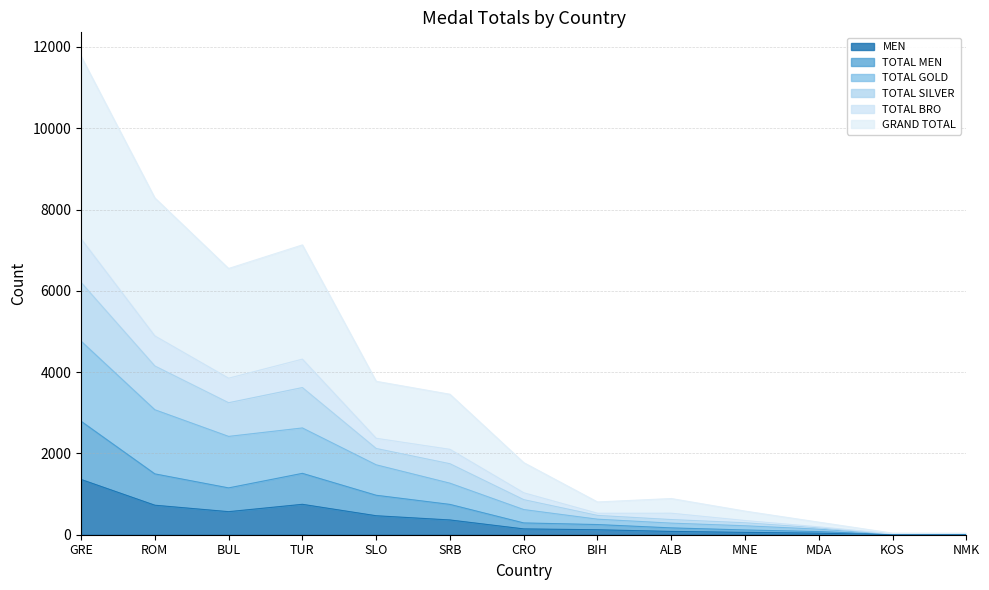

Is it true that MEN equals 1232 at TUR?

False